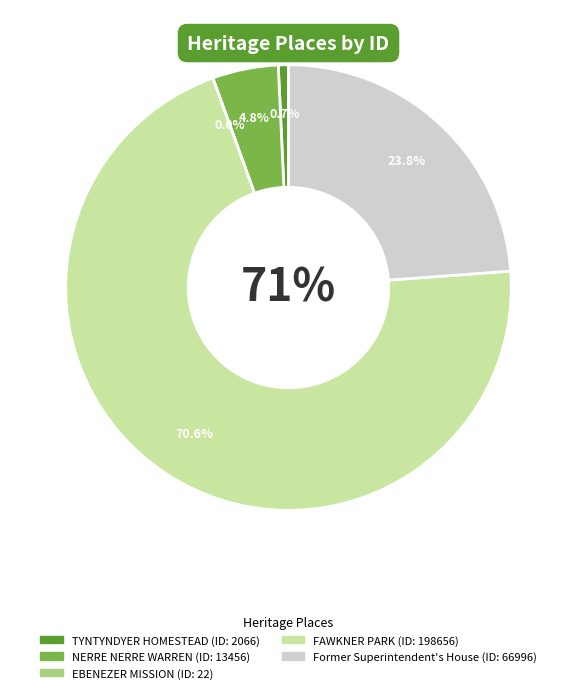

True or false: Former Superintendent's House accounts for 18% of the total.

False